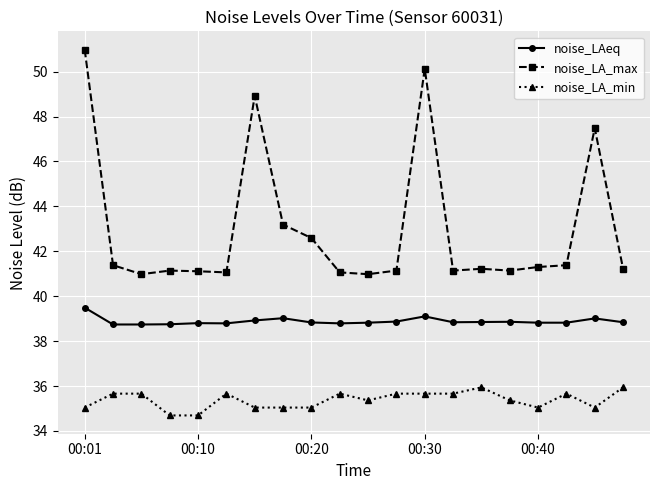

Which series has the largest total across all categories?

noise_LA_max